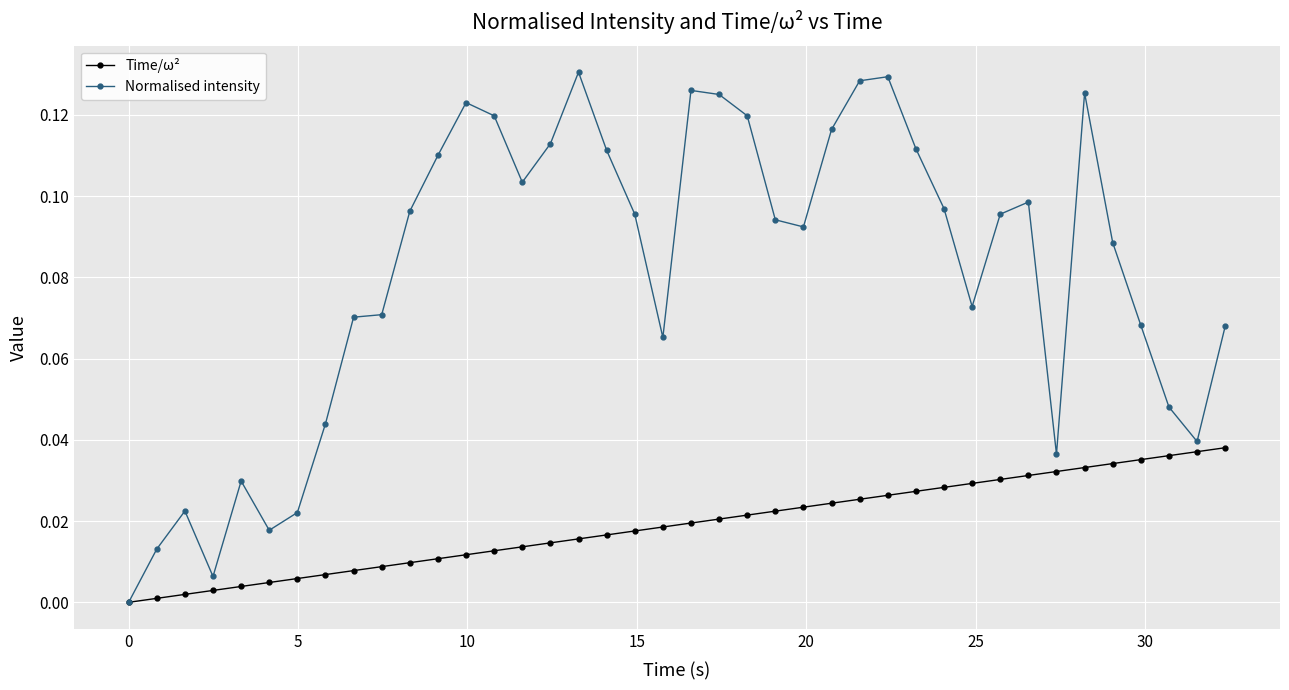

Rank the series by their average value, from highest to lowest.

Normalised intensity, Time/ω²